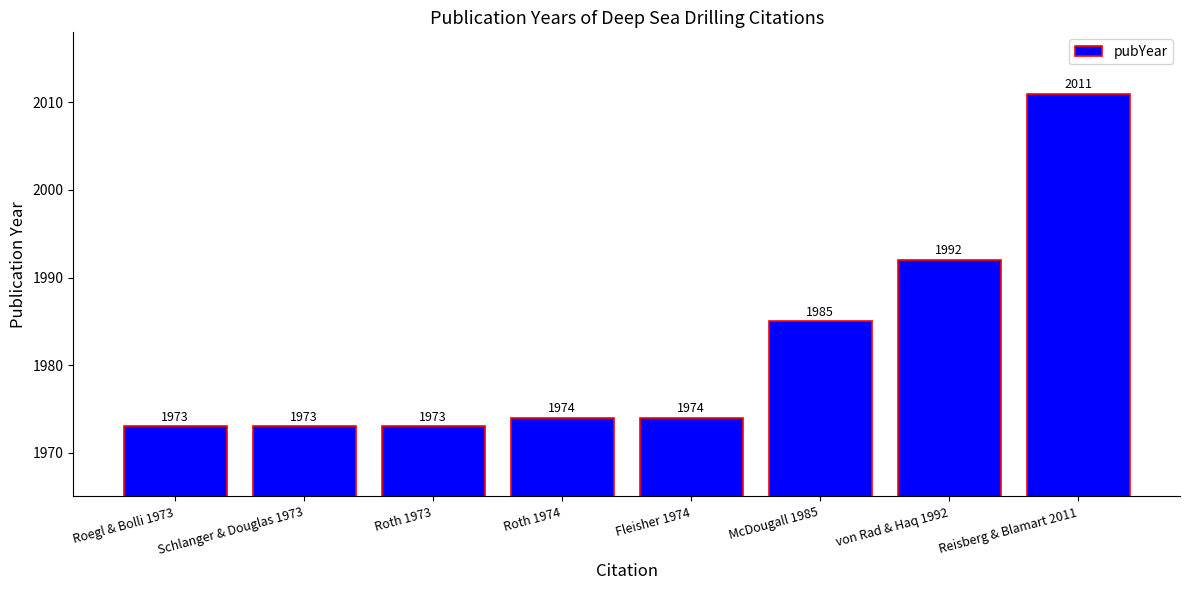

Reading left to right, transcribe all the data shown in this chart.

1973	1973	1973	1974	1974	1985	1992	2011